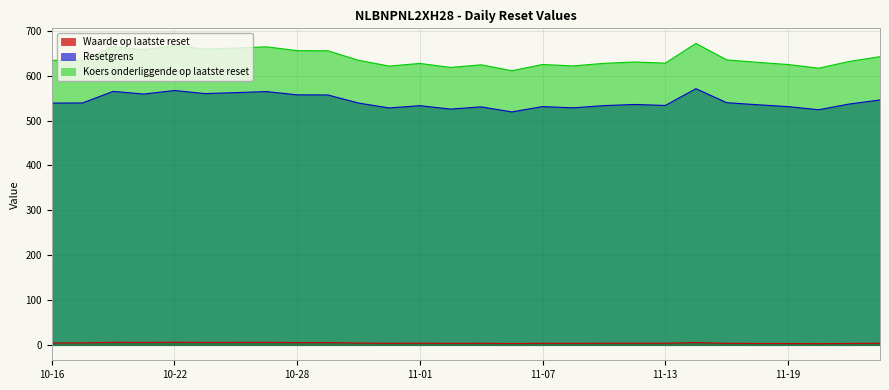

Does the chart display data point markers on the line(s)?

No